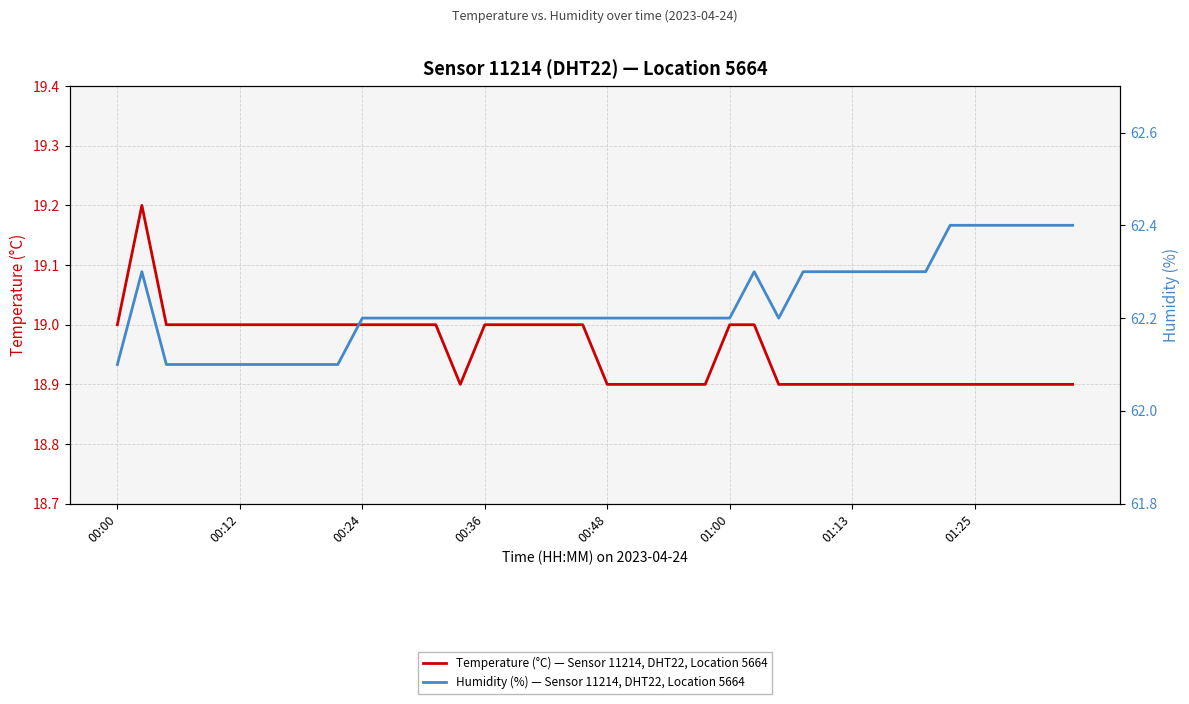

Is the value of Humidity (%) — Sensor 11214, DHT22, Location 5664 at 17 greater than the value of Temperature (°C) — Sensor 11214, DHT22, Location 5664 at 15?

Yes